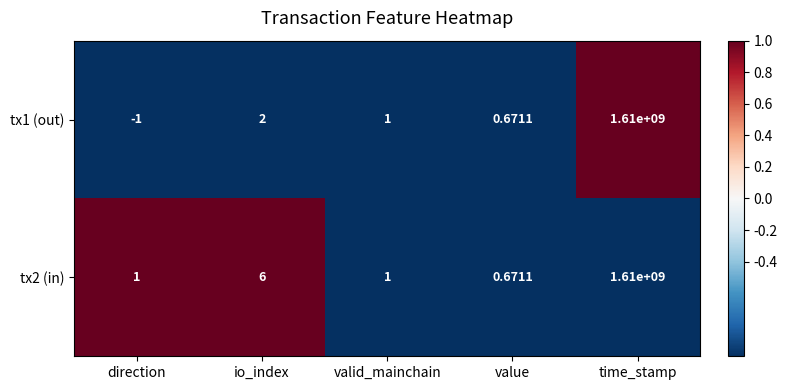

At which label does tx1 (out) first exceed 1?

io_index